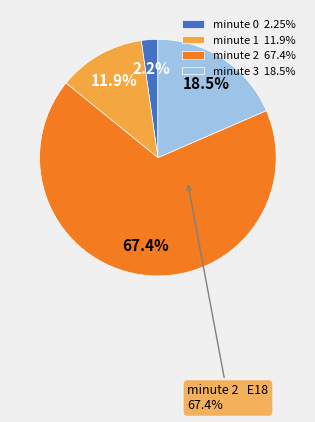

Approximately how many times larger is the value at minute 2 compared to minute 1?

5.7